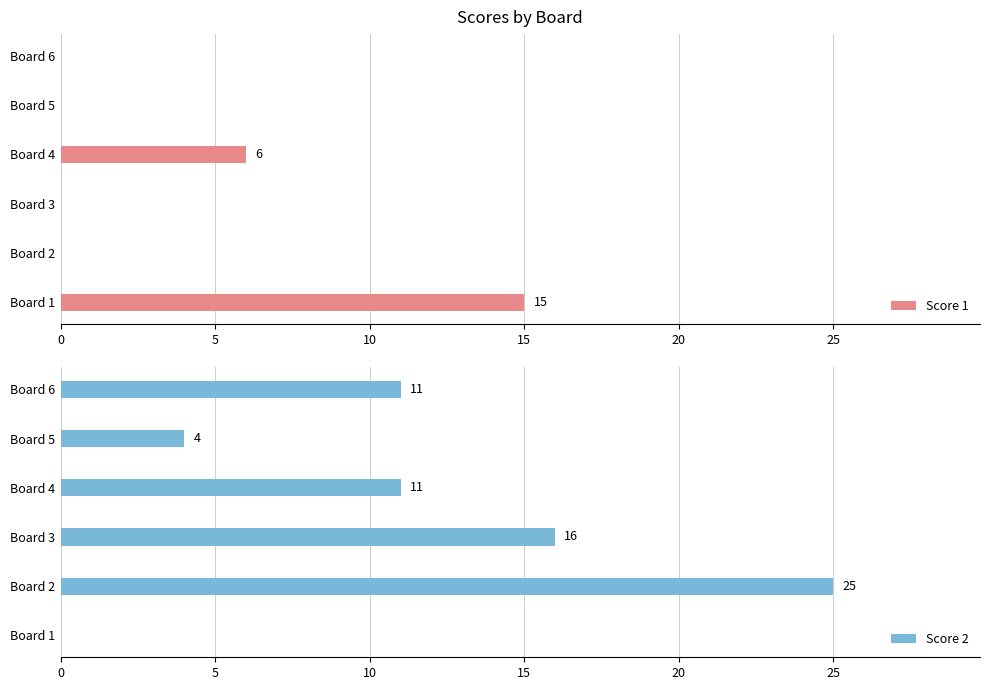

True or false: Score 1 has a value of 6 at Board 4.

True